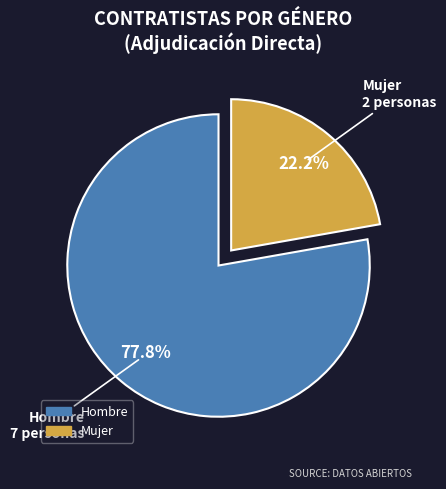

Approximately how many times larger is the value at Hombre compared to Mujer?

3.5